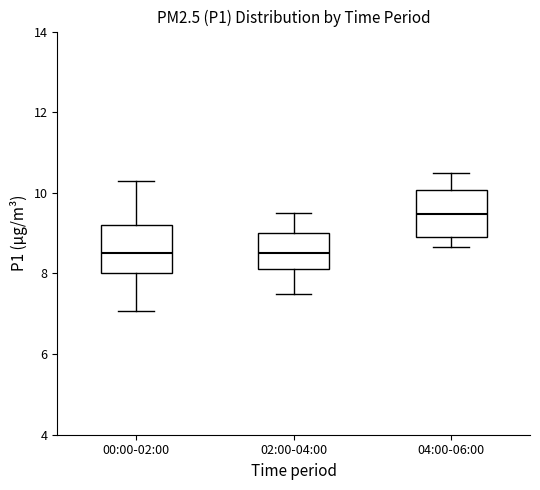

Where does the median line of the box for 04:00-06:00 sit on the y-axis? The values are not printed on the chart, so give them approximately, as read against the axis.

9.4